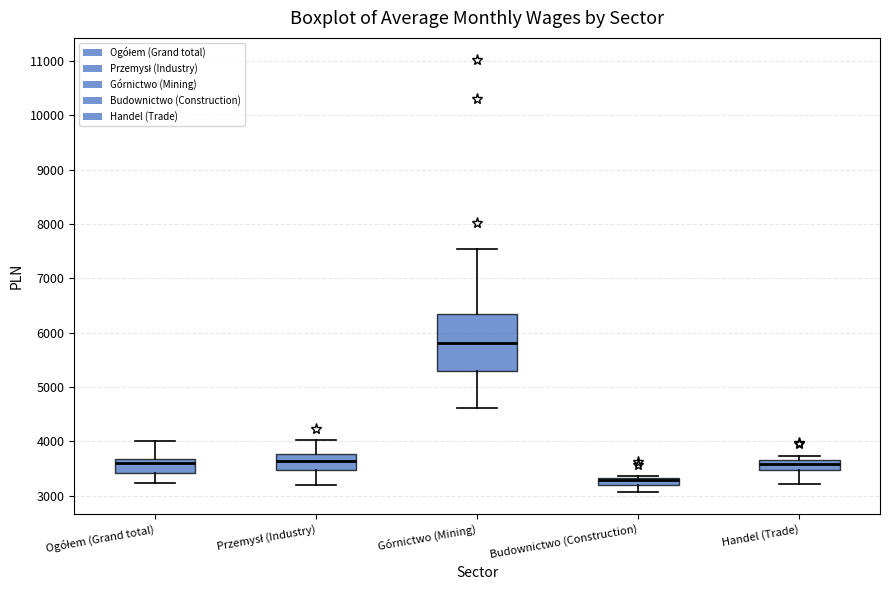

Where does the median line of the box for Ogółem (Grand total) sit on the y-axis? The values are not printed on the chart, so give them approximately, as read against the axis.

3600